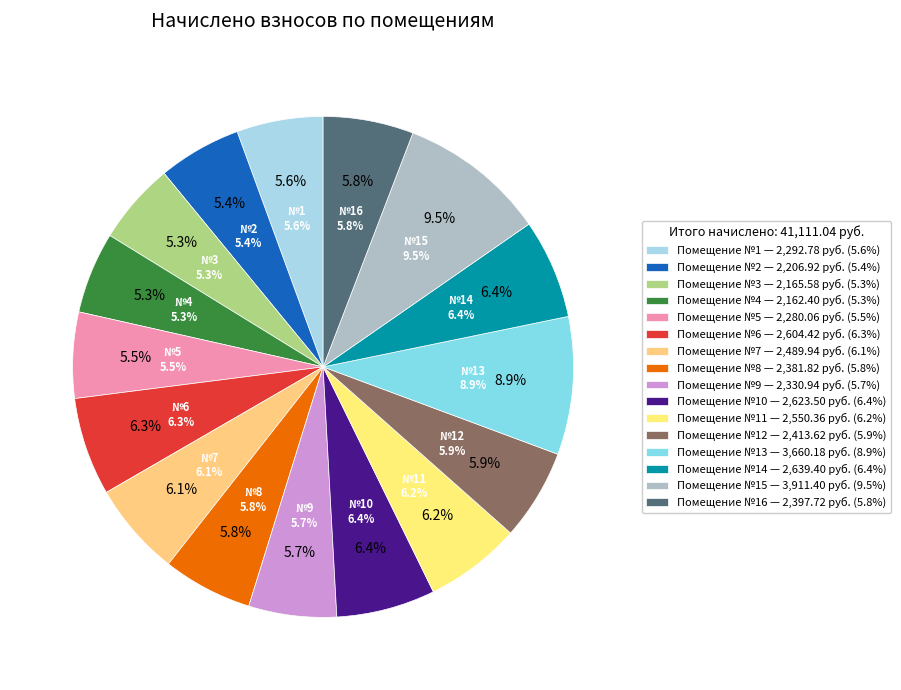

Rank the categories by value from lowest to highest.

4, 3, 2, 5, 1, 9, 8, 16, 12, 7, 11, 6, 10, 14, 13, 15